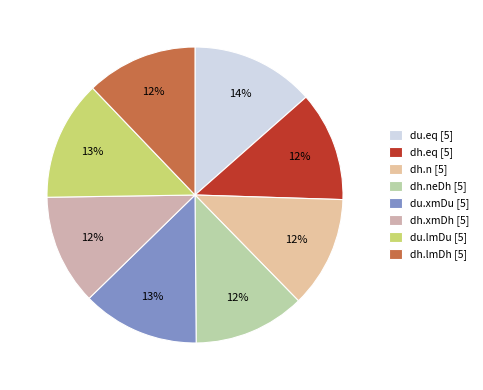

To the nearest percent, what is the difference between the largest and smallest slice percentages?

2%